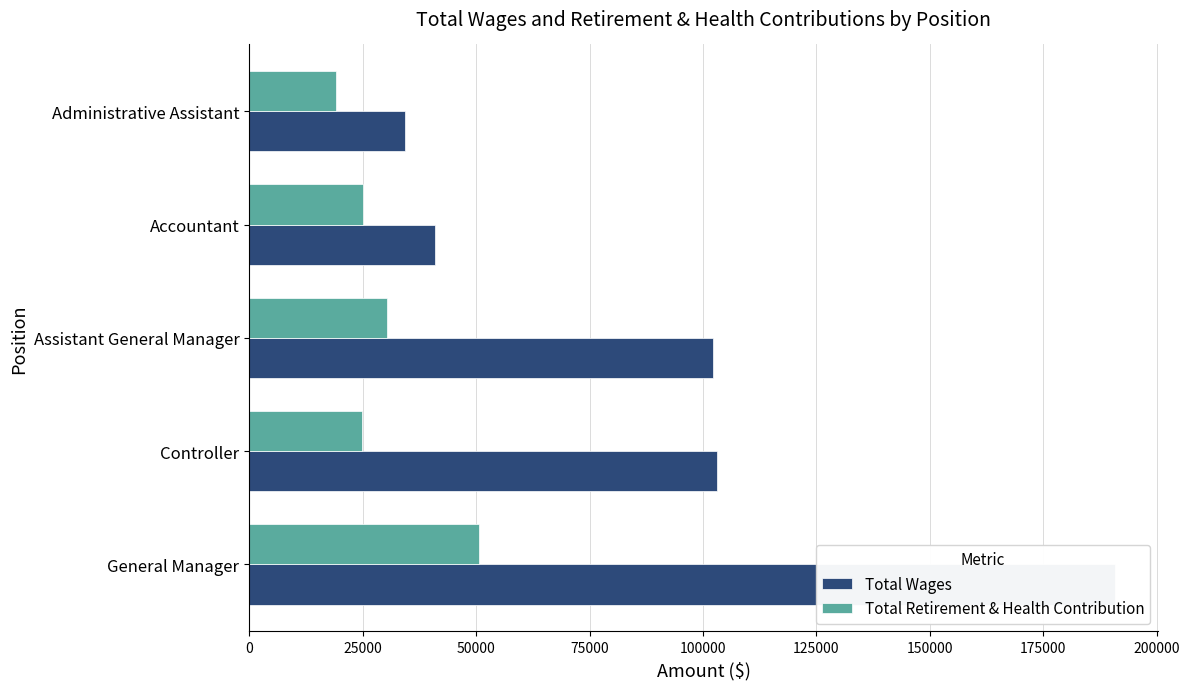

At how many categories does at least one series exceed 32004?

5